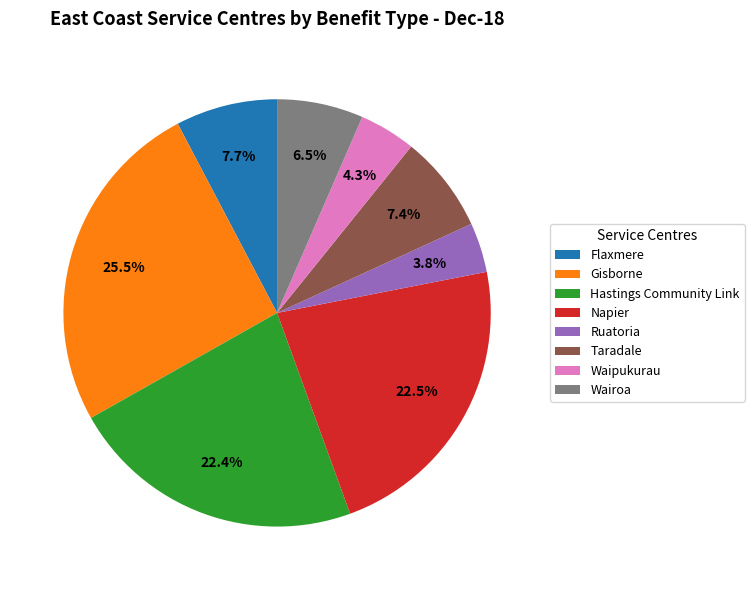

Is the sum of Waipukurau and Hastings Community Link greater than half?

No